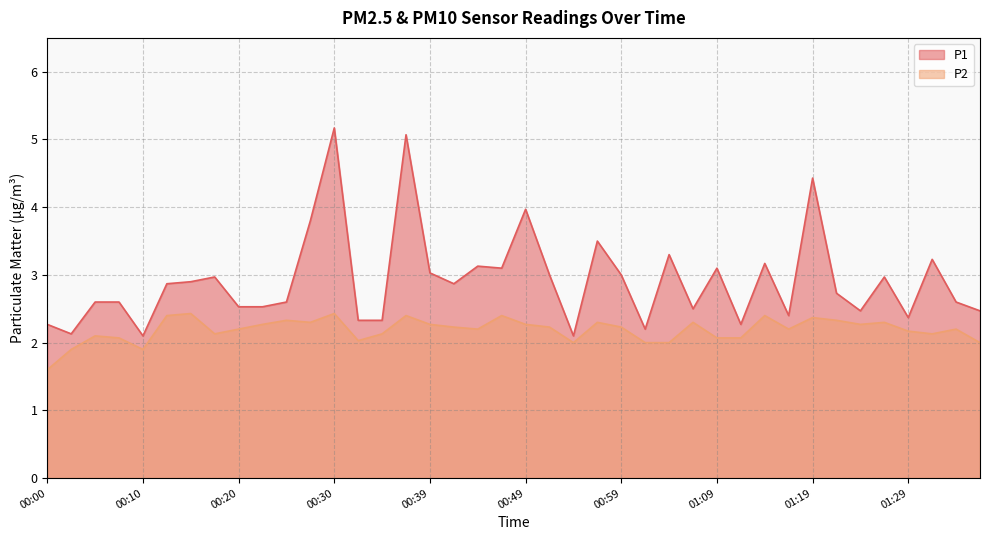

What is the value of the P2 point at the 27th from the left?

2.0